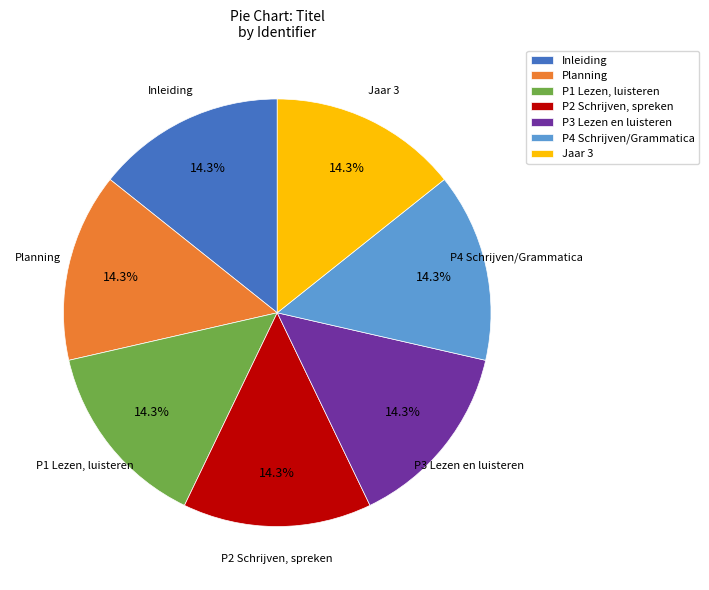

True or false: Jaar 3 accounts for 4% of the total.

False